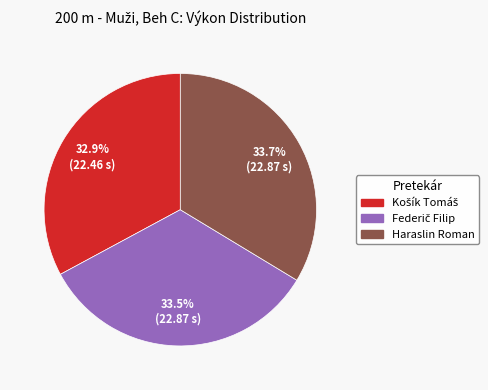

Is there a majority slice in this chart?

No